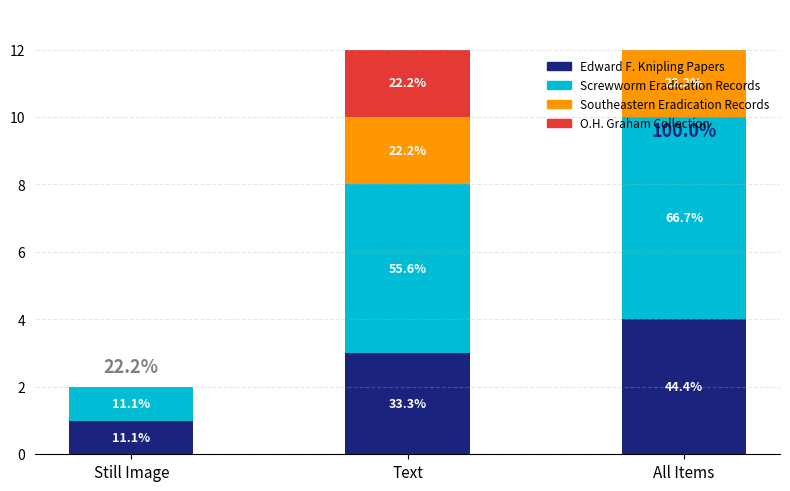

Which series changed the most between Still Image and Text?

Screwworm Eradication Records